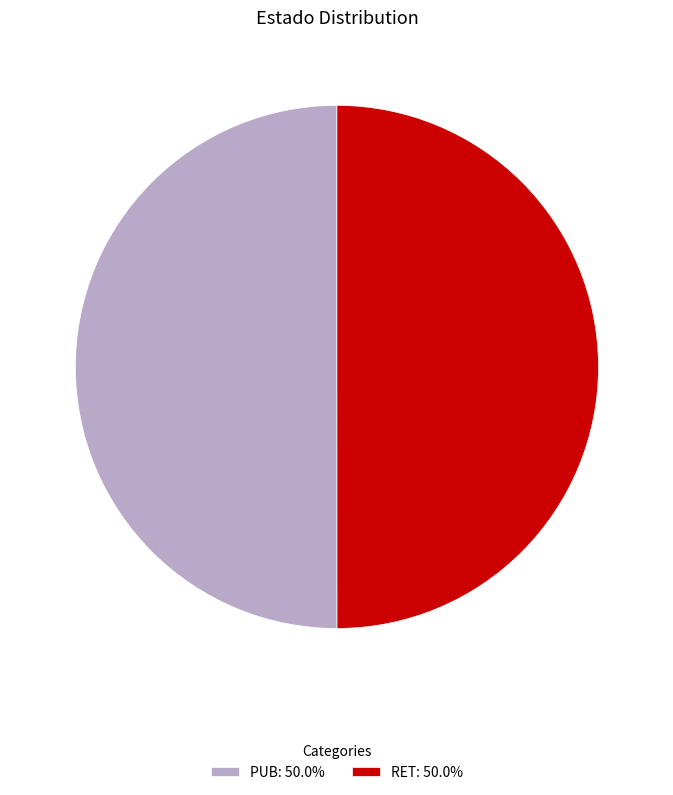

The PUB slice represents 36% of the pie. True or false?

False